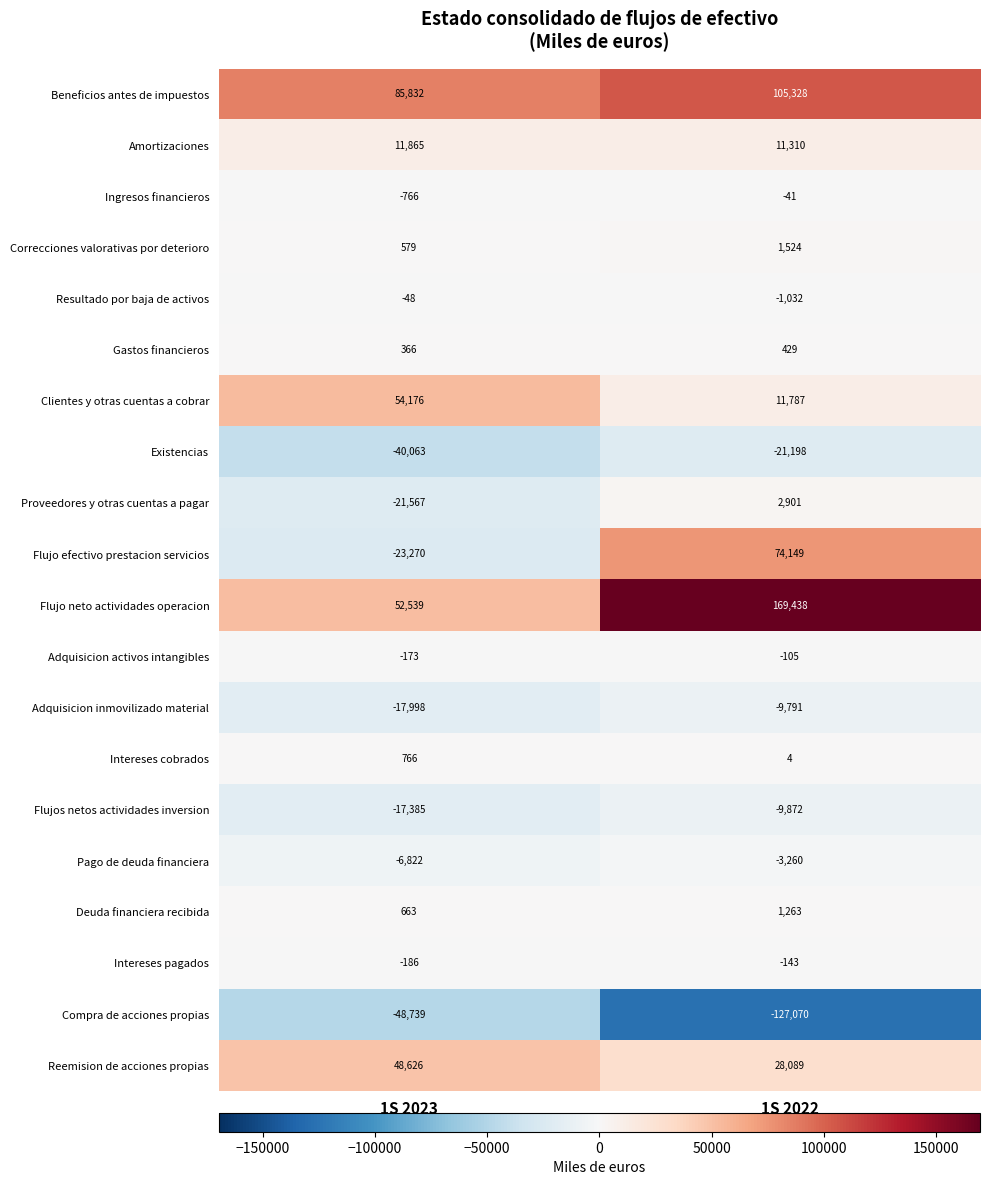

At which category does the chart reach its peak across all series?

1S 2022